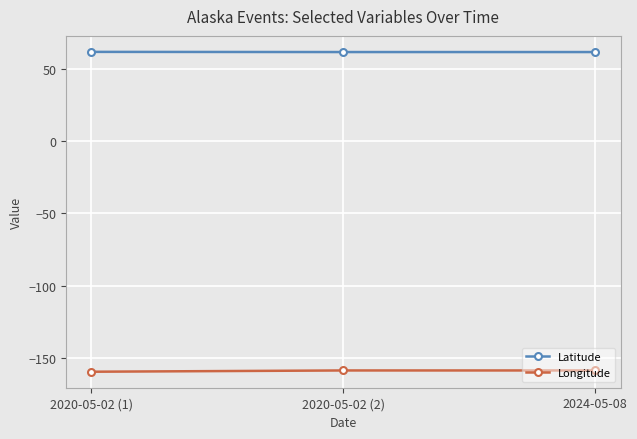

How many lines are shown in the chart?

2